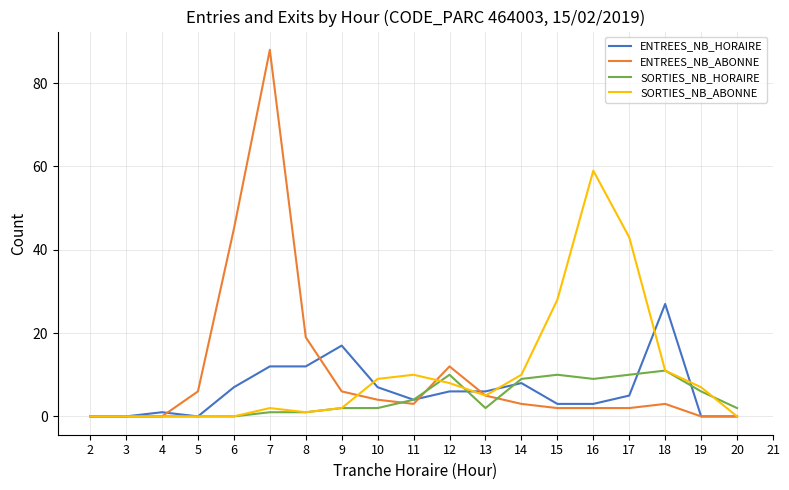

Reading left to right, extract all data points from this chart.

ENTREES_NB_HORAIRE: 0	0	1	0	7	12	12	17	7	4	6	6	8	3	3	5	27	0	0
ENTREES_NB_ABONNE: 0	0	0	6	45	88	19	6	4	3	12	5	3	2	2	2	3	0	0
SORTIES_NB_HORAIRE: 0	0	0	0	0	1	1	2	2	4	10	2	9	10	9	10	11	6	2
SORTIES_NB_ABONNE: 0	0	0	0	0	2	1	2	9	10	8	5	10	28	59	43	11	7	0